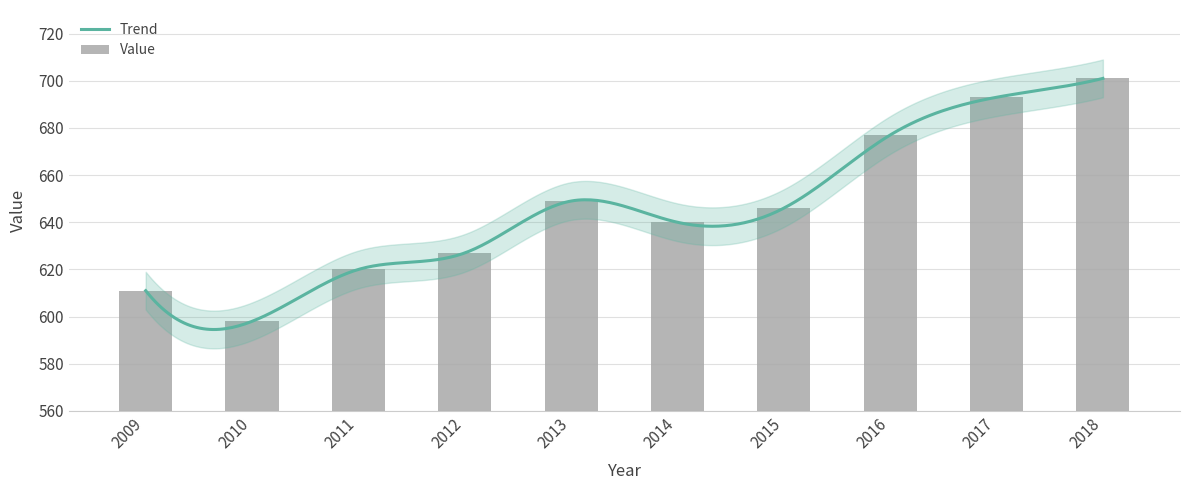

Rank the categories by value from lowest to highest.

2010, 2009, 2011, 2012, 2014, 2015, 2013, 2016, 2017, 2018